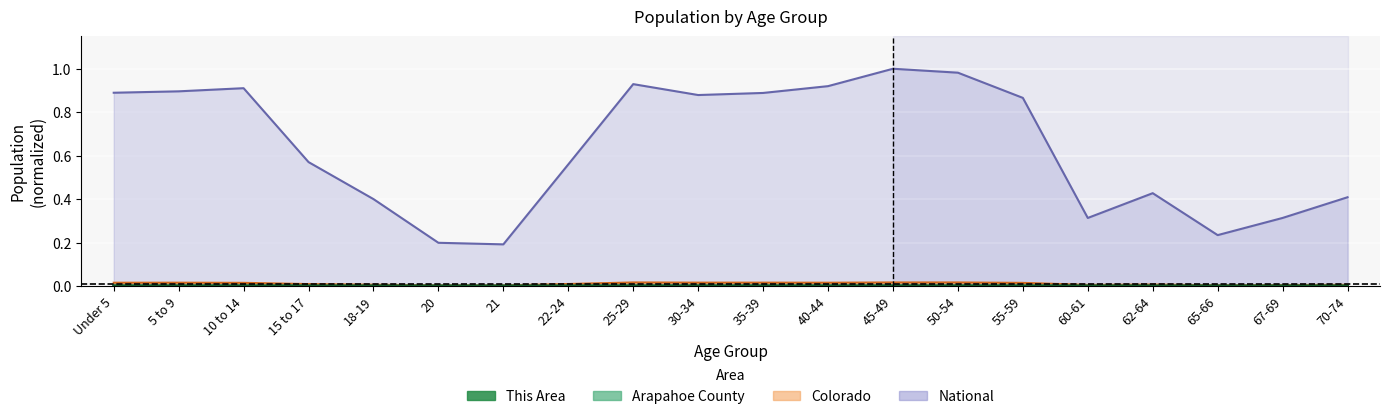

How many data points does each series have?

20